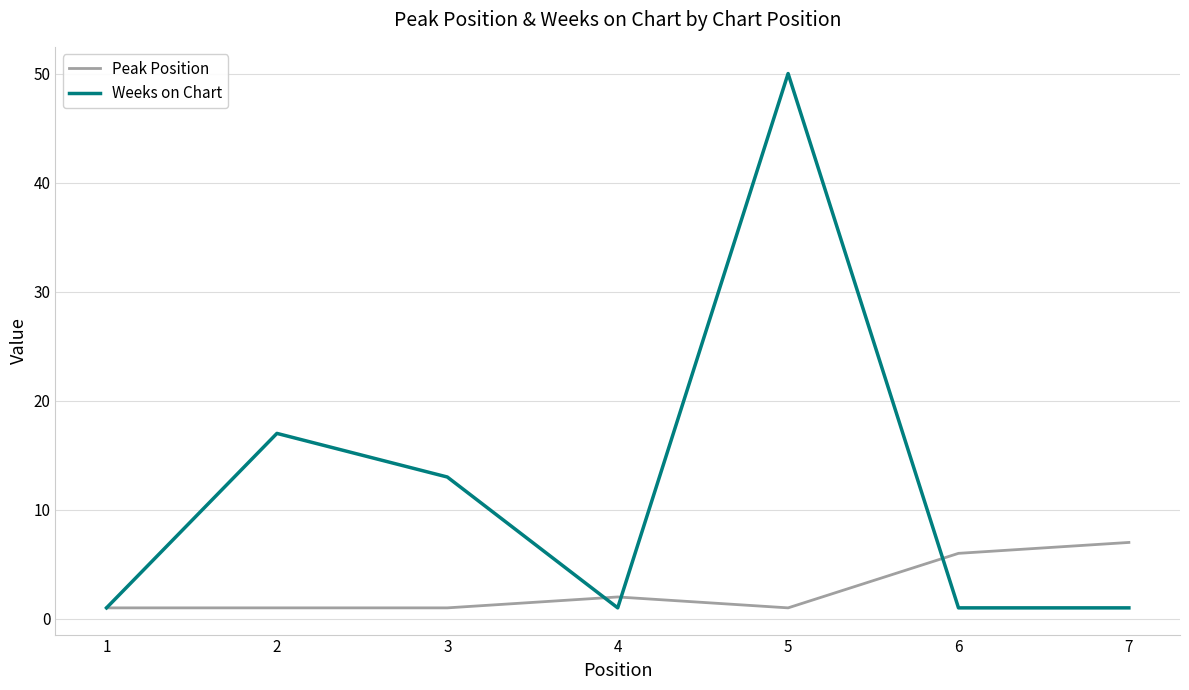

What is the minimum value for Weeks on Chart?

1